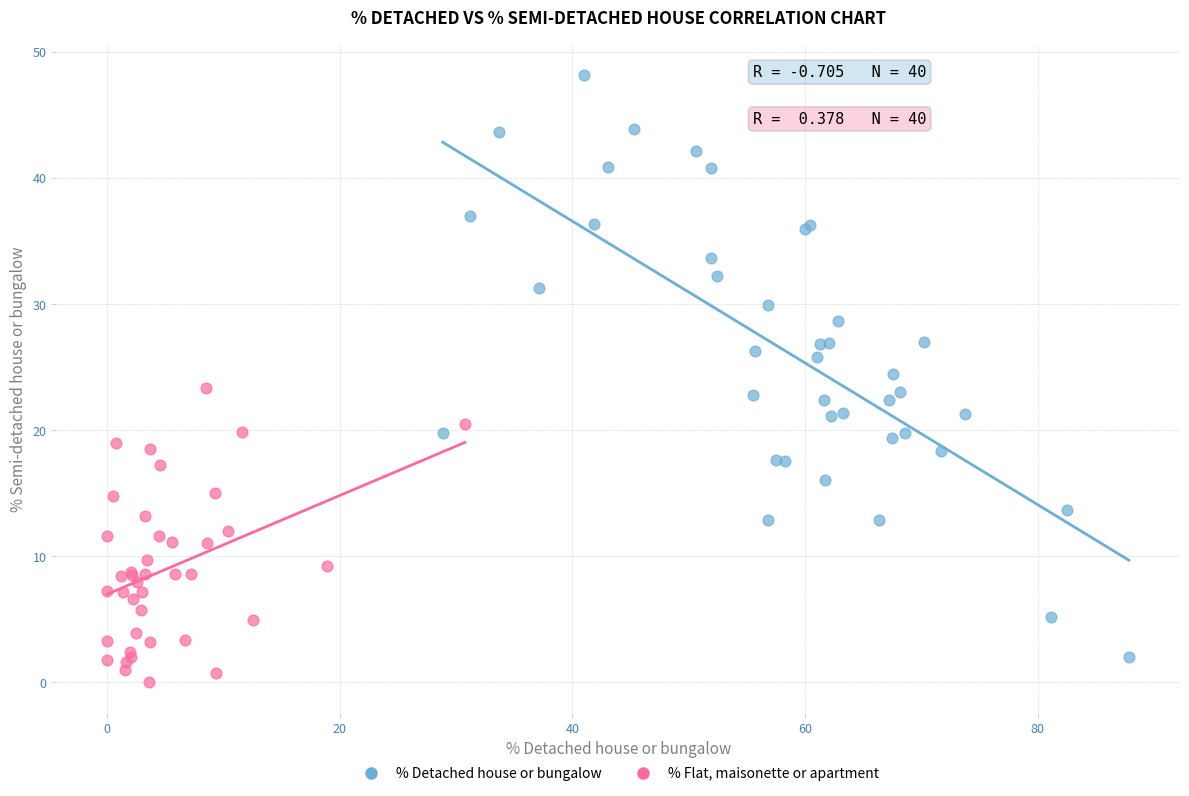

Which series reaches the minimum Y coordinate?

% Flat, maisonette or apartment